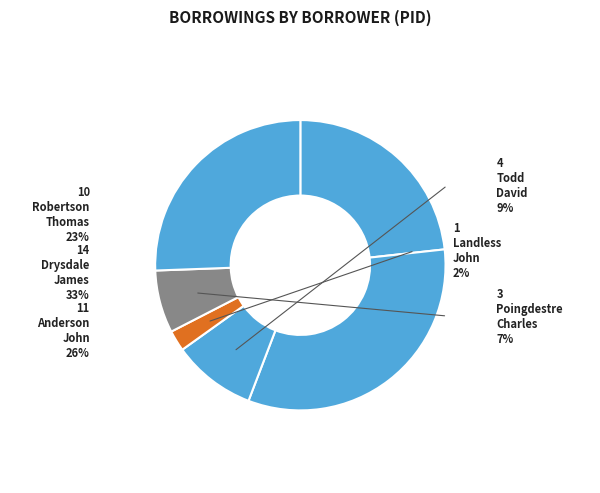

Does any single category account for the majority?

No